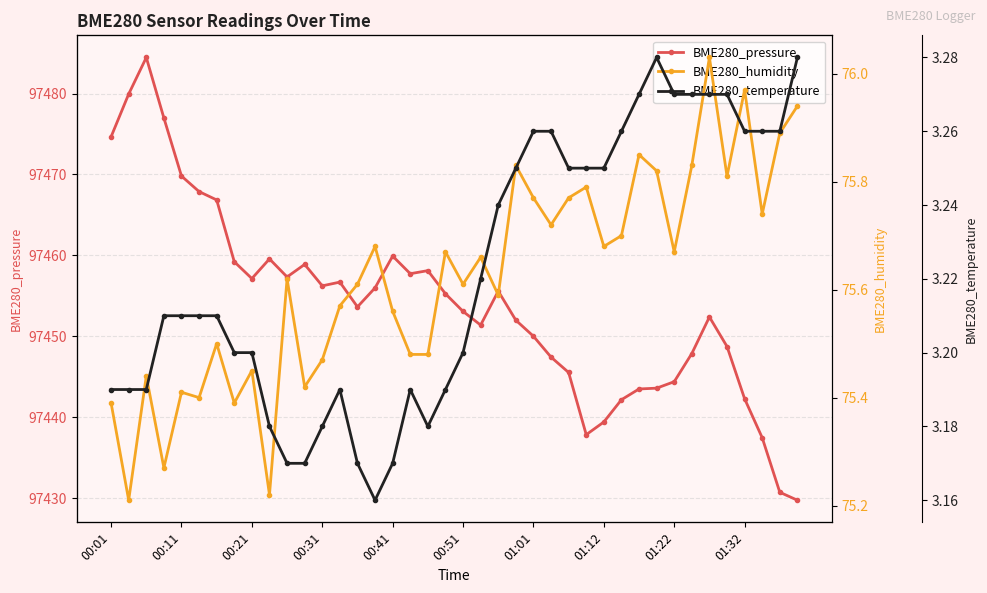

What is the maximum value for BME280_pressure?

97484.5